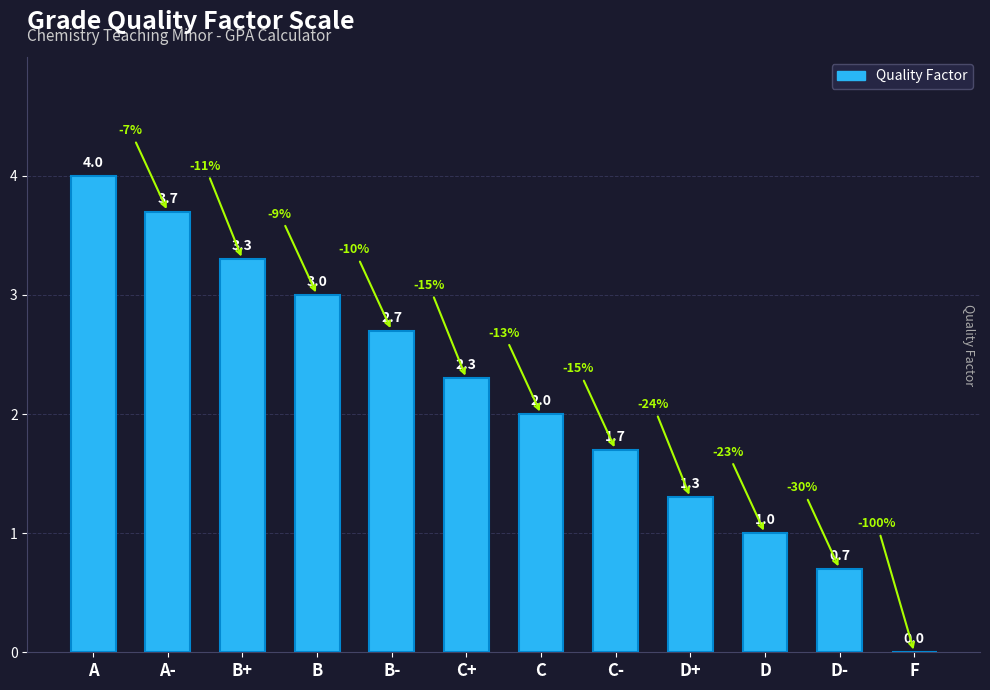

Is it true that the value at C- is 1.7?

True